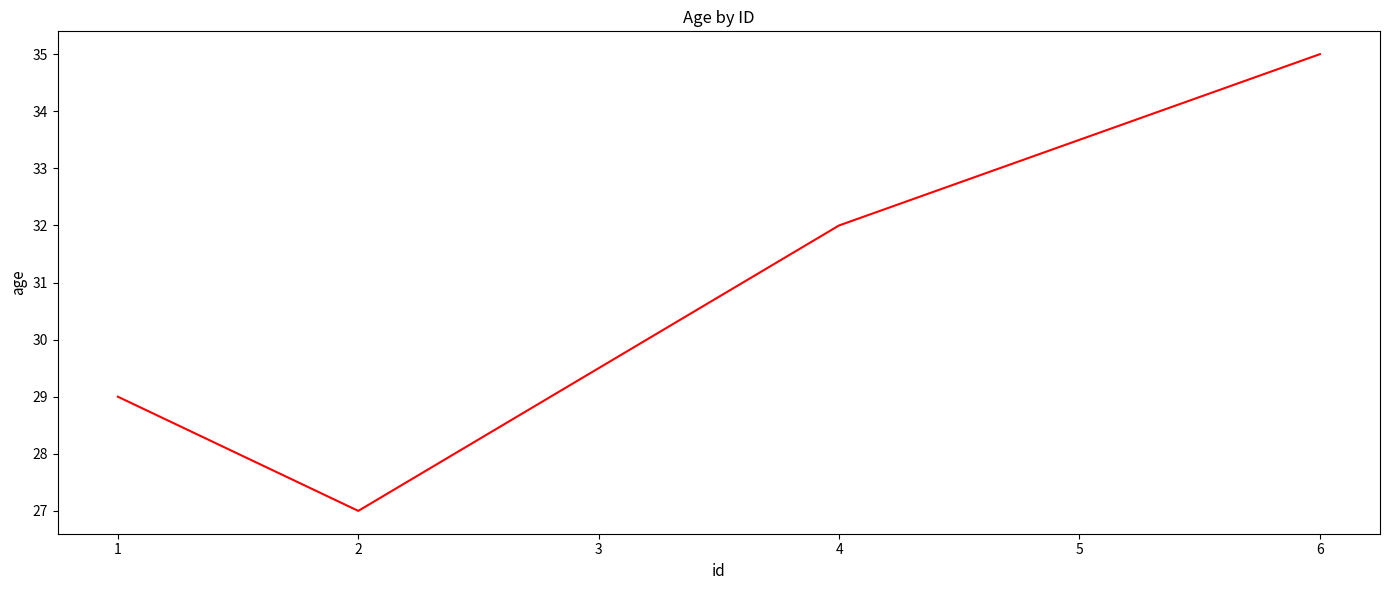

What is the change in value from 1 to 6?

+6